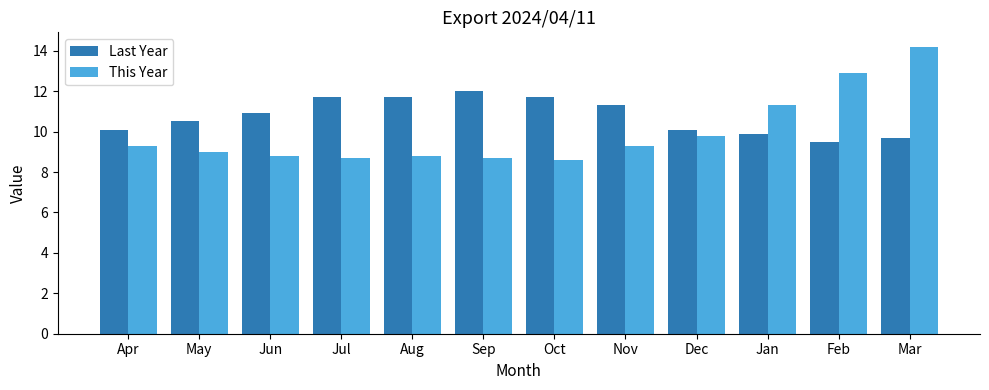

What is the difference between the This Year values at Oct and Dec?

1.2